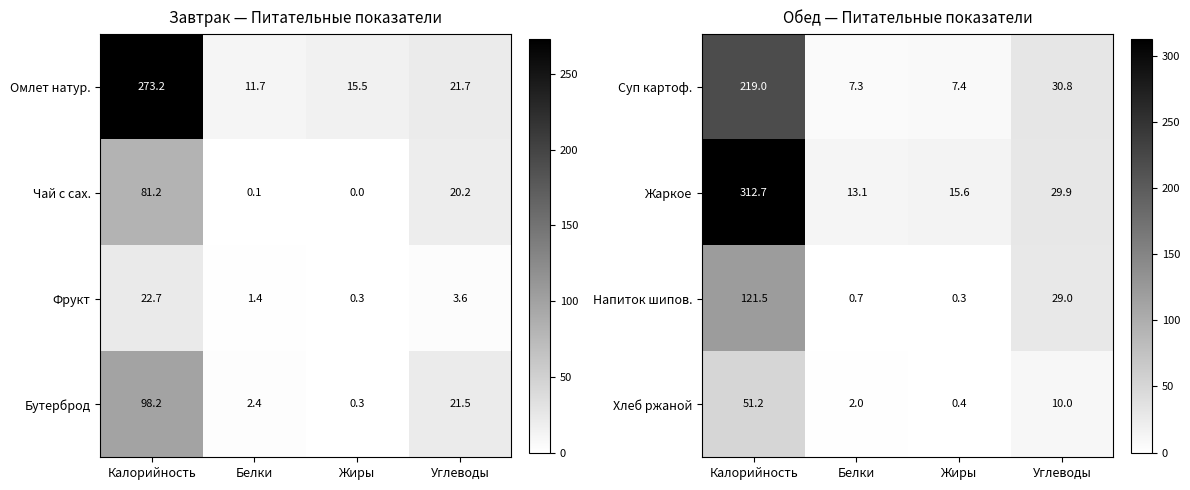

Is it true that Хлеб ржаной equals 0.6 at Жиры?

False